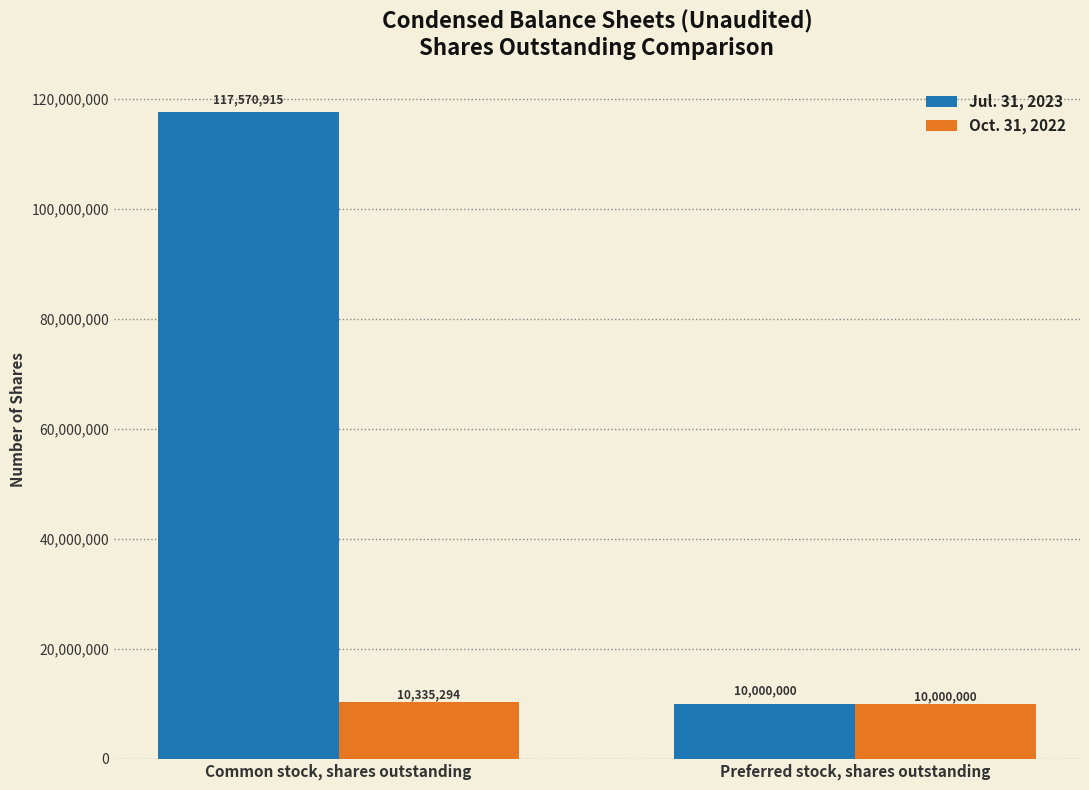

Which series has the widest spread of values?

Jul. 31, 2023